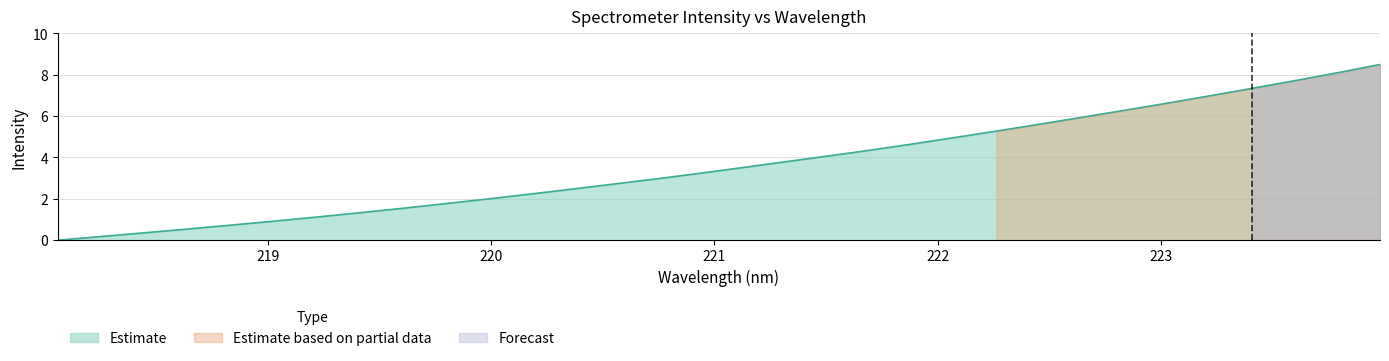

Where does the data first go above 3?

220.9264